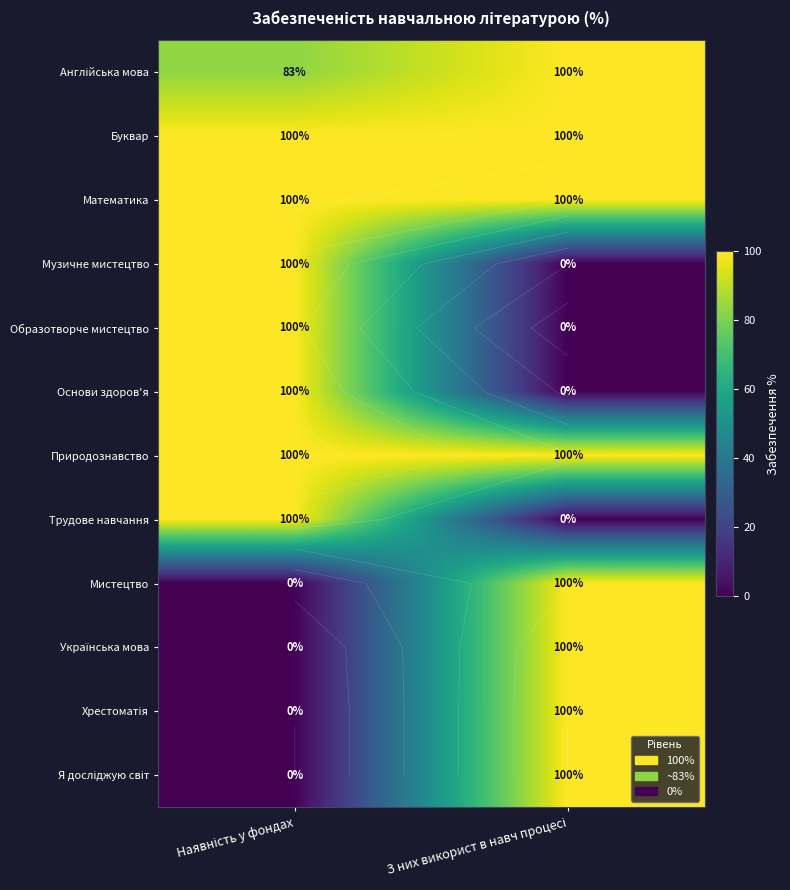

How many data points in Музичне мистецтво are less than 100?

1